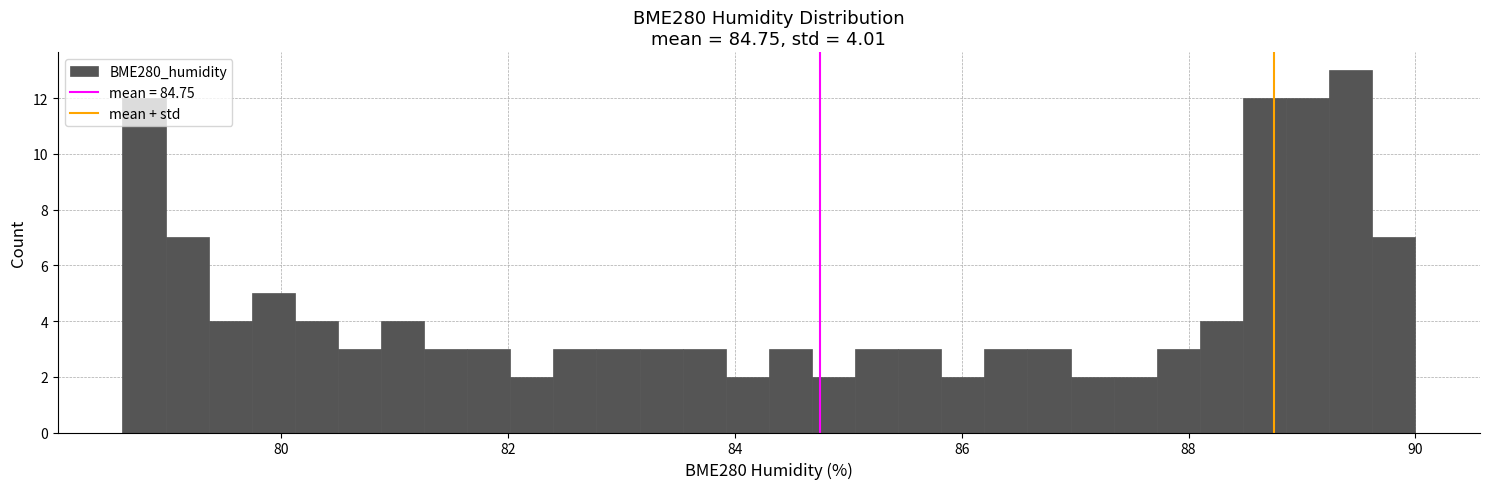

Around what value on the x-axis is the tallest bar? Give the approximate position of its centre, as read against the axis.

89.4